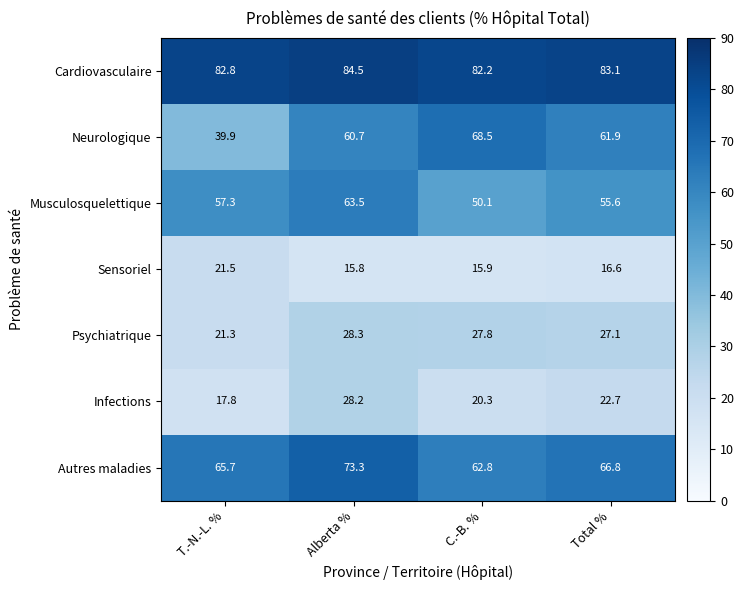

At how many categories does at least one series exceed 42?

4